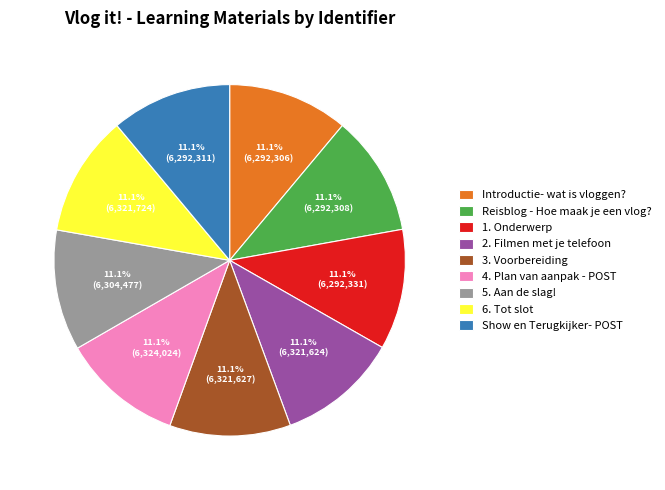

To the nearest percent, what is the combined percentage of 6. Tot slot and 2. Filmen met je telefoon?

22%